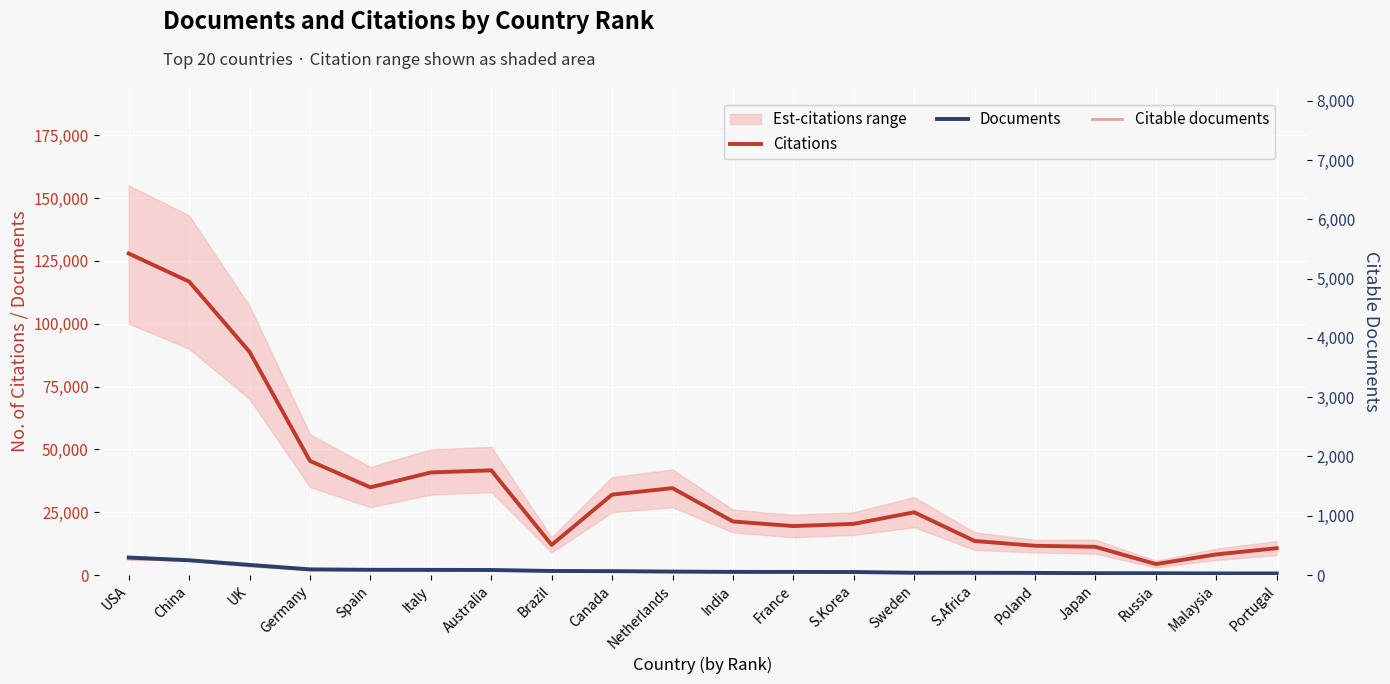

What is the approximate value of Documents at Australia?

2005